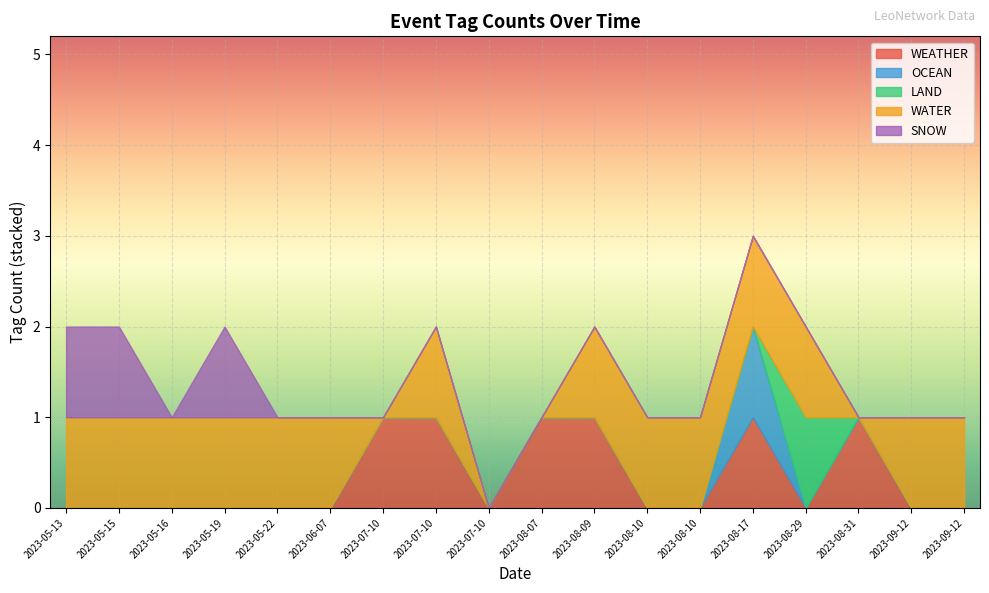

What is the total value across all series at 2023-08-10?

1